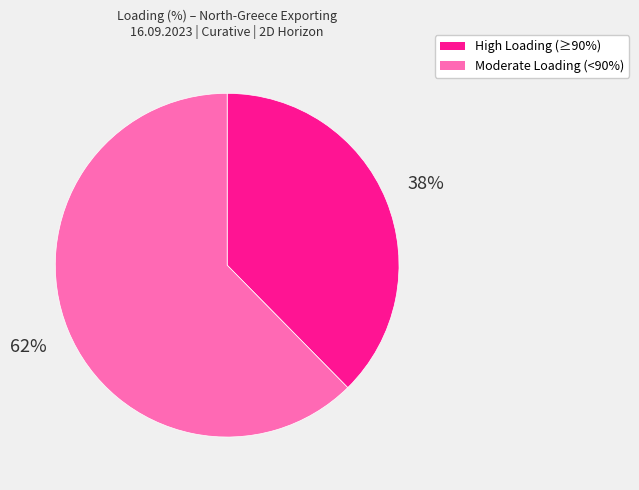

Is there any slice that represents more than half of the pie?

Yes